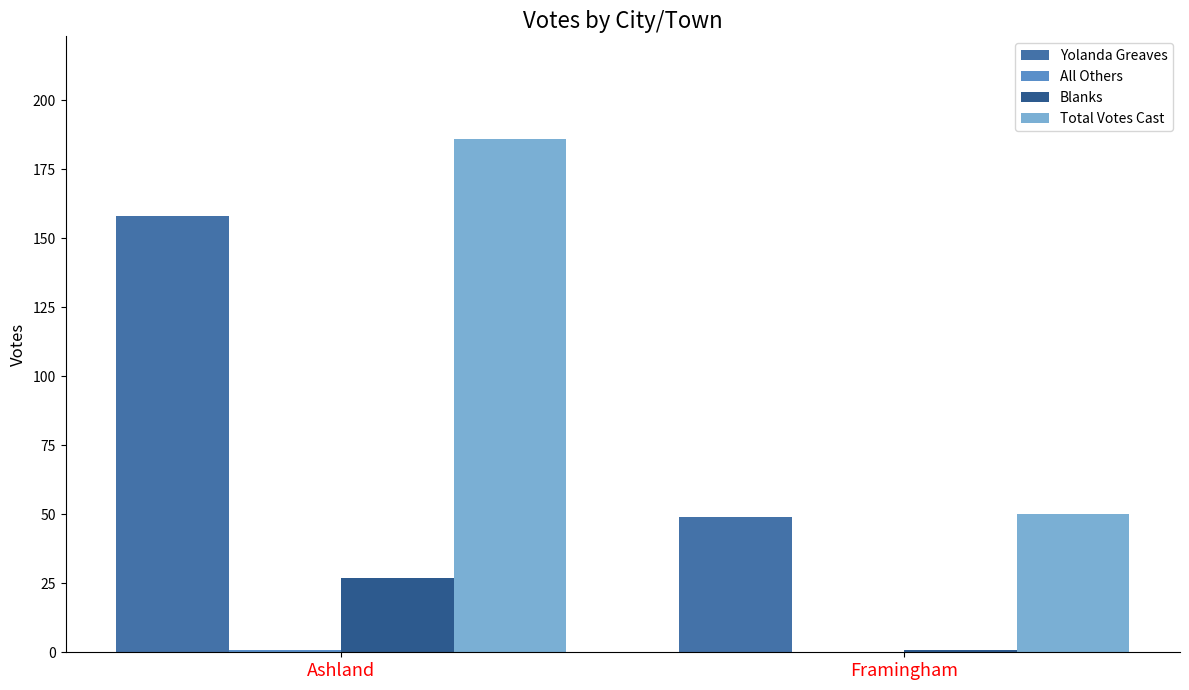

Which series has the largest range (max minus min)?

Total Votes Cast